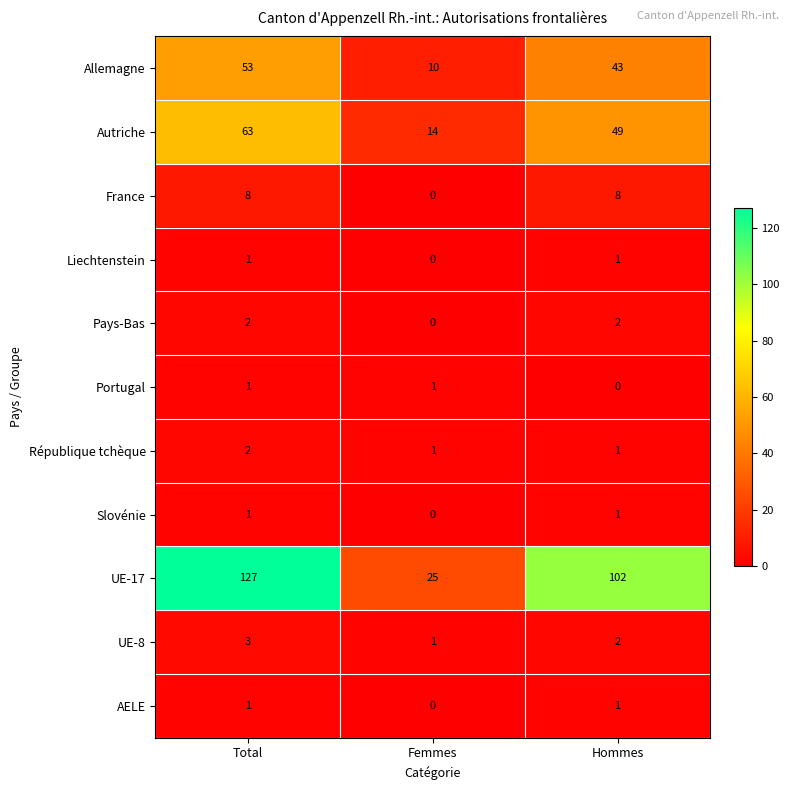

How many series are shown in this chart?

11